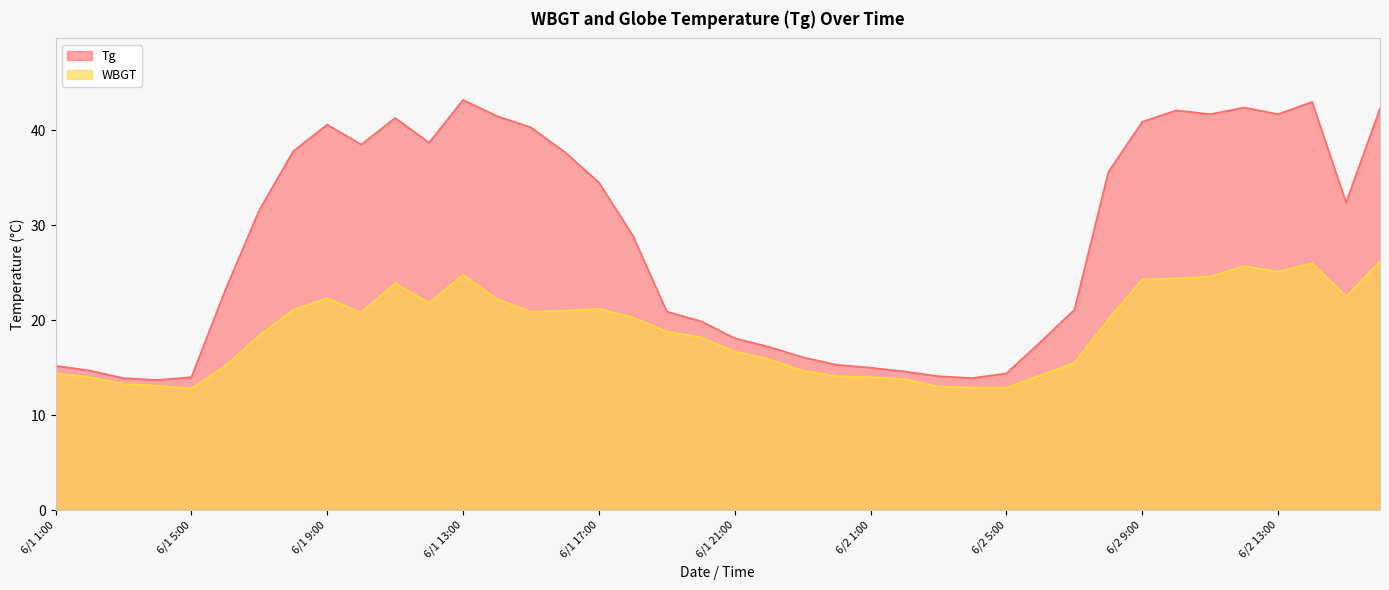

True or false: Tg has more than 2 interior local peaks.

True